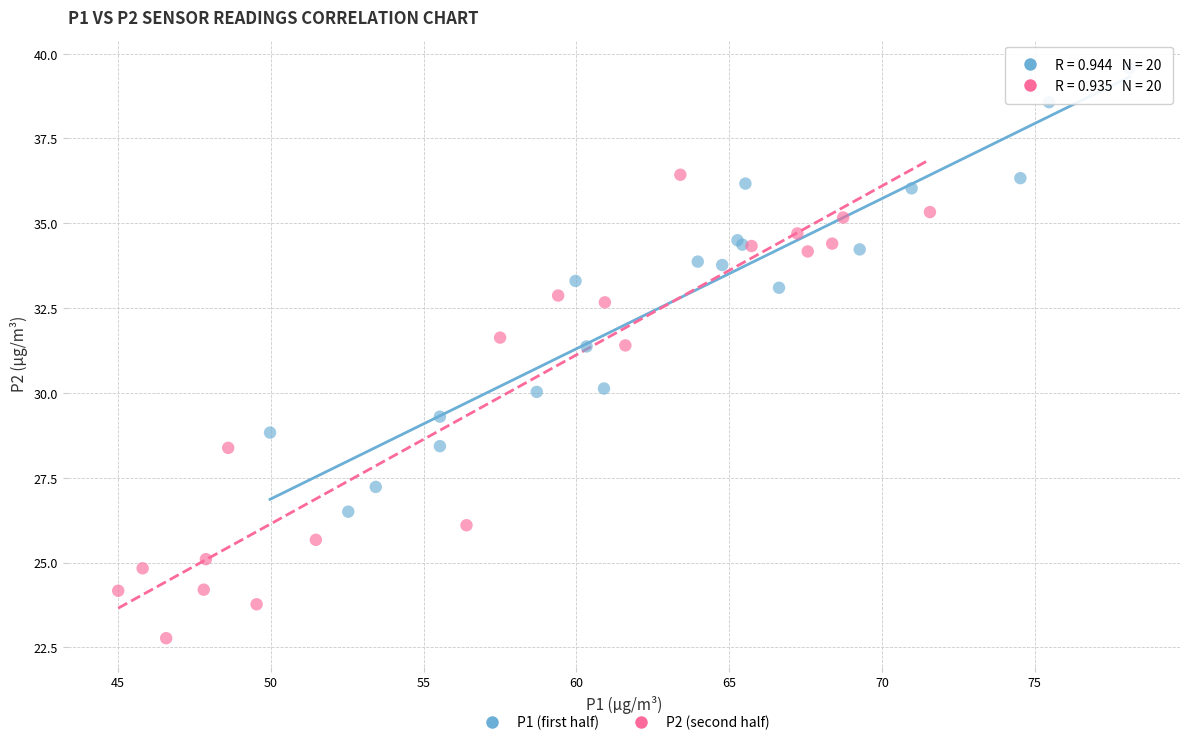

Which series reaches the maximum Y coordinate?

P1 (first half)